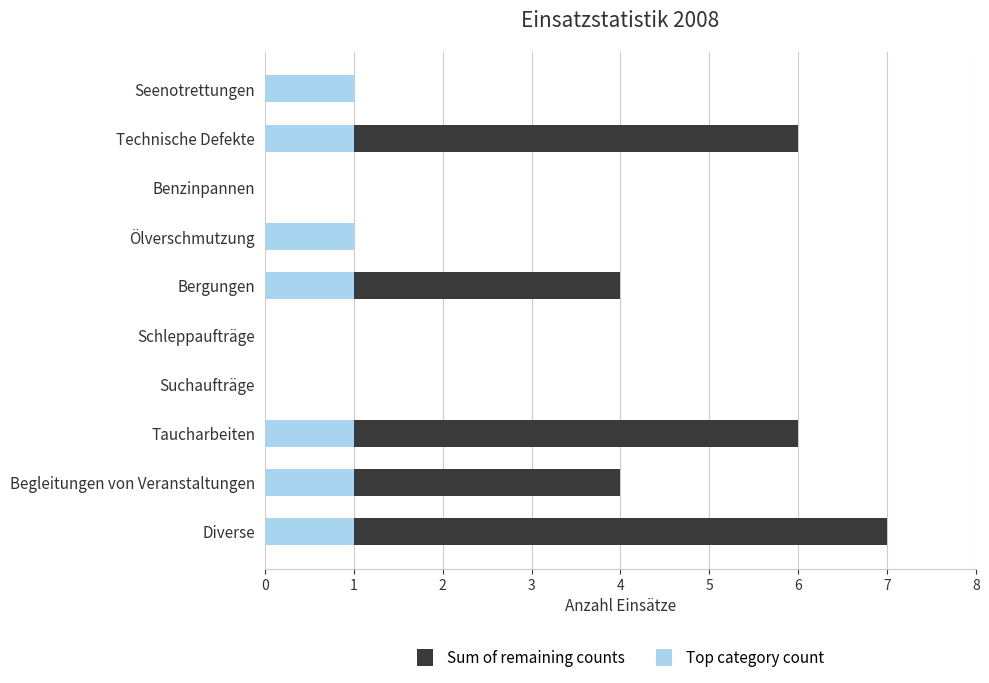

At which category is the sum across all series the highest?

Diverse